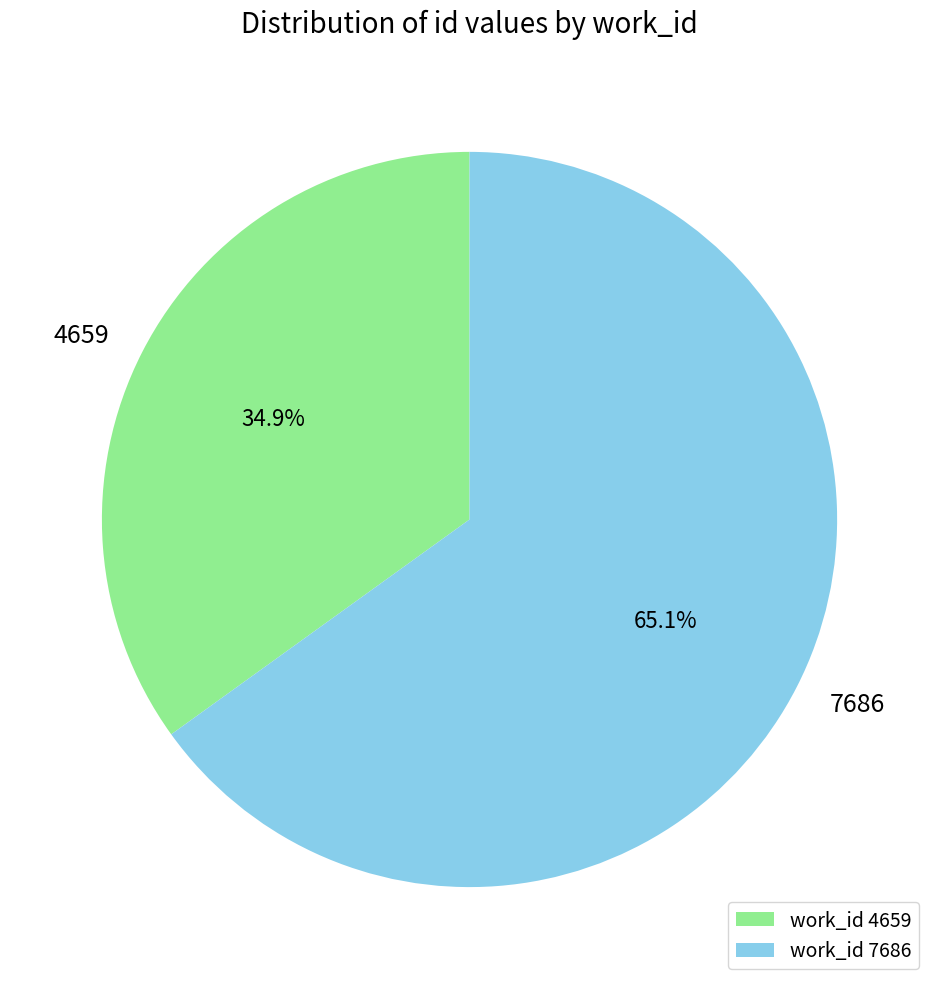

Is the sum of 4659 and 7686 greater than half?

Yes